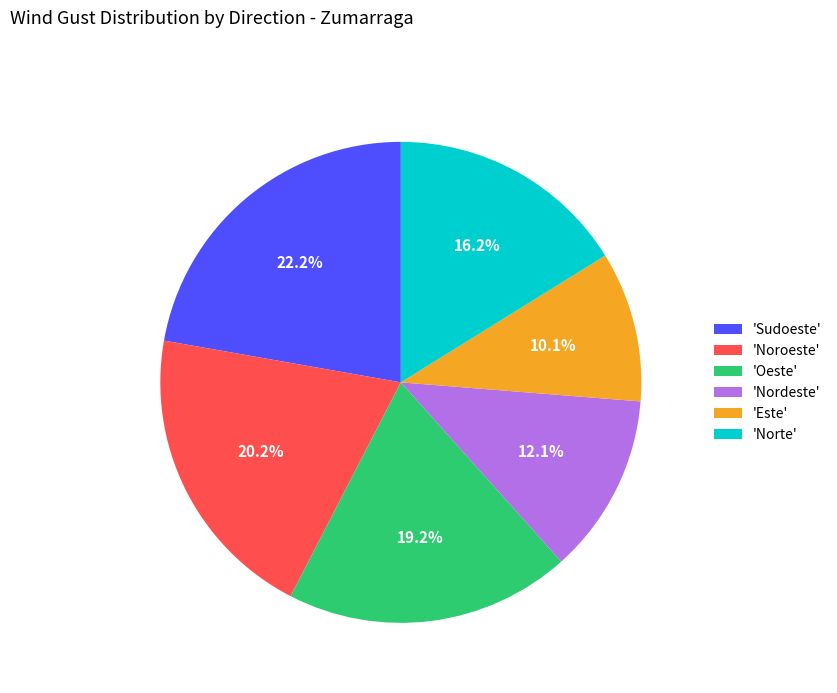

What percentage do 'Sudoeste' and 'Oeste' together represent?

41.4%